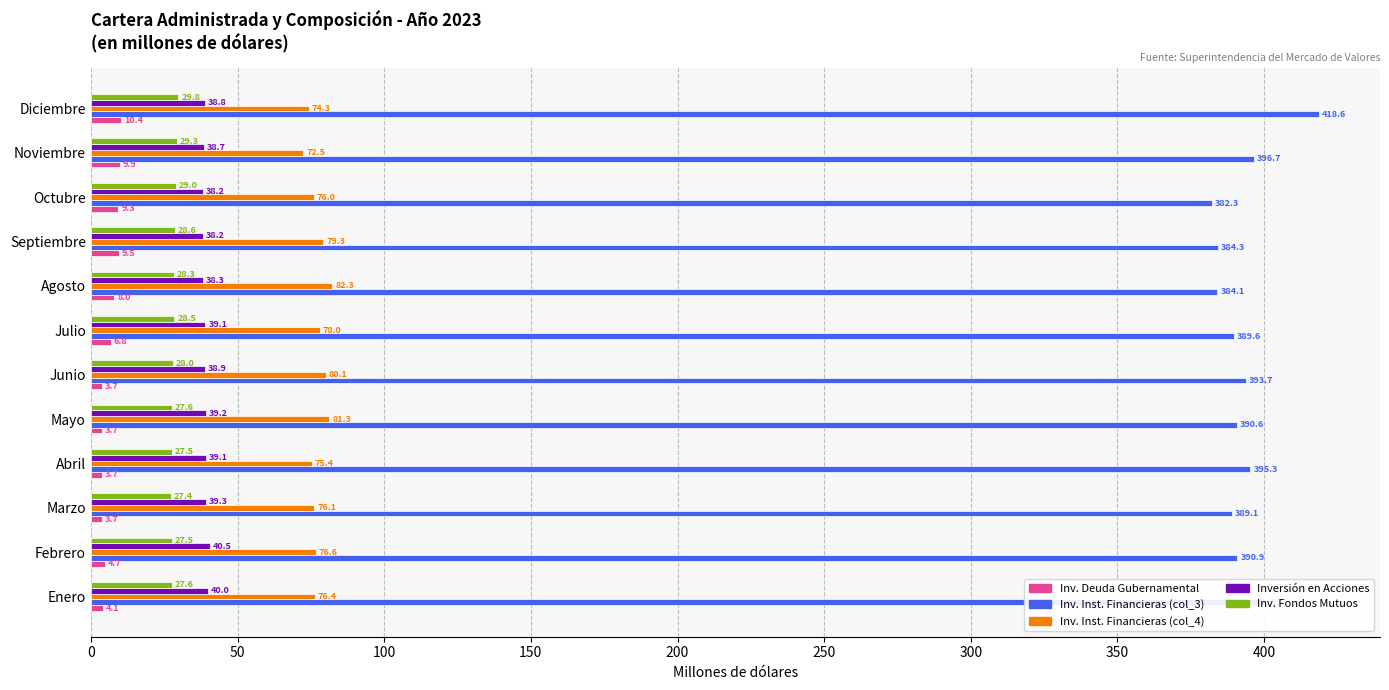

True or false: Inversión en Acciones has a value of 39.2 at Mayo.

True